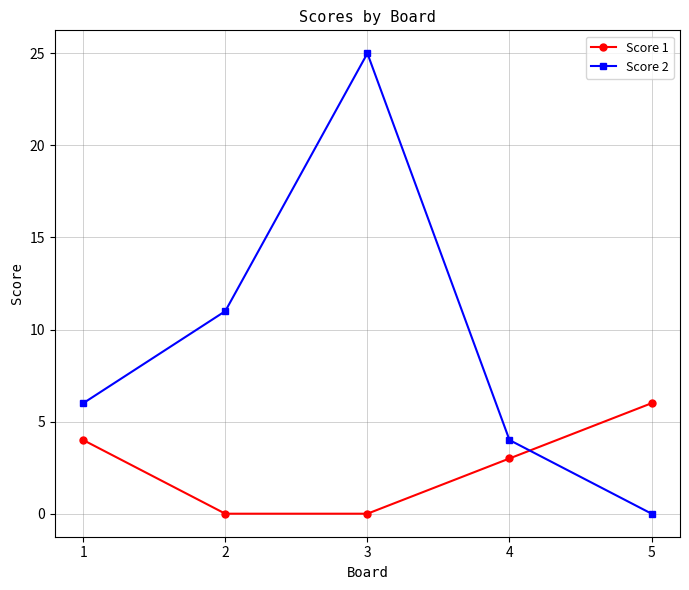

Reading left to right, list all the values displayed in this chart.

Score 1: 1=4	2=0	3=0	4=3	5=6
Score 2: 1=6	2=11	3=25	4=4	5=0